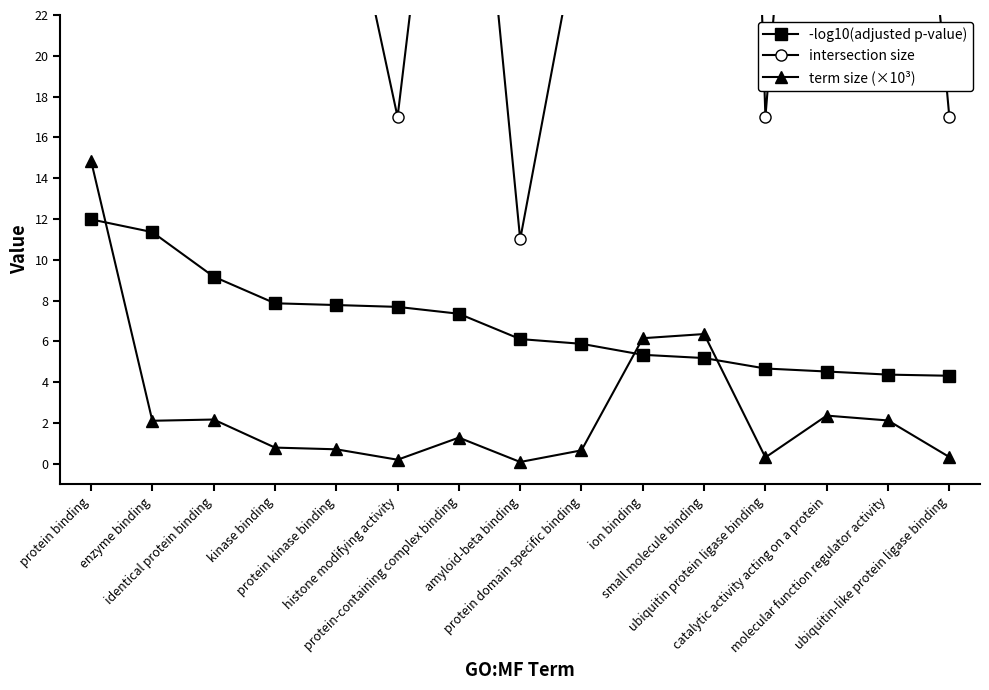

What is the difference between the highest and lowest values at ion binding?

101.7